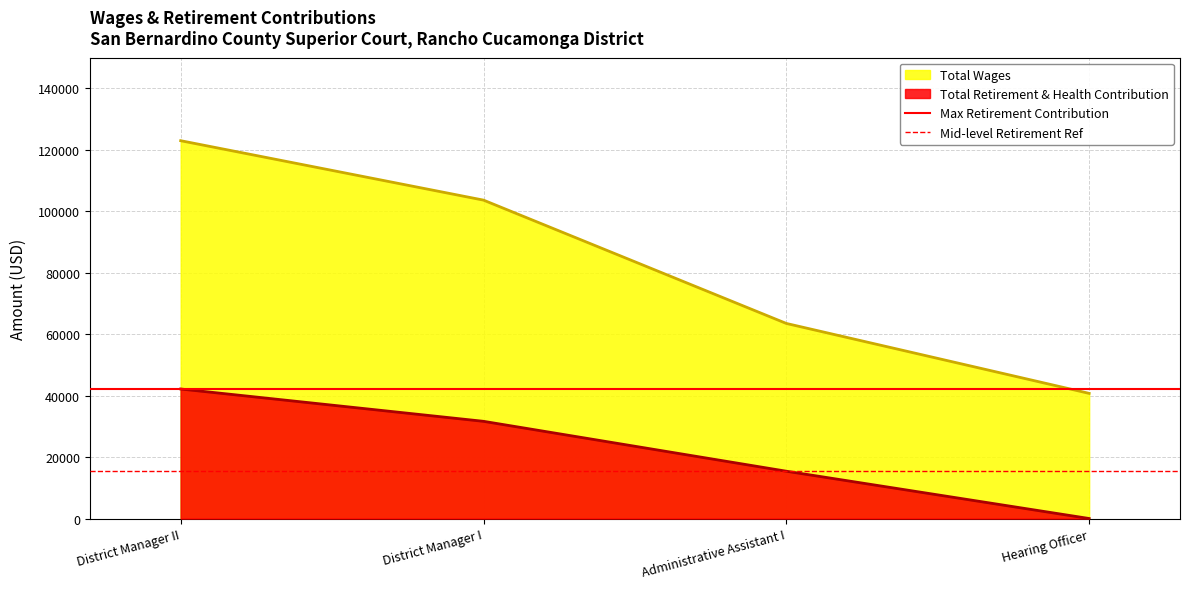

How many lines are shown in the chart?

2